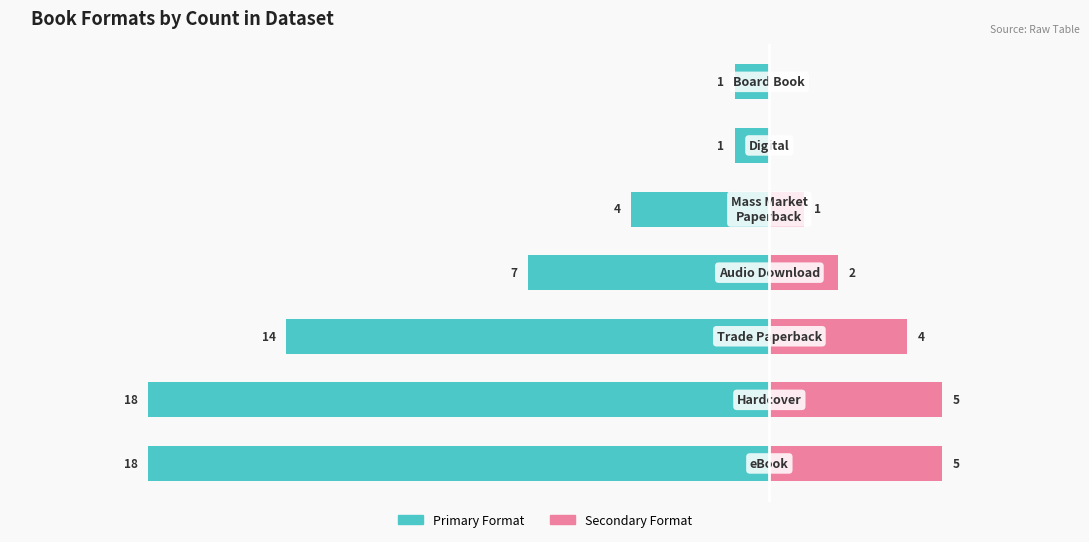

How many bars are there in each group?

2